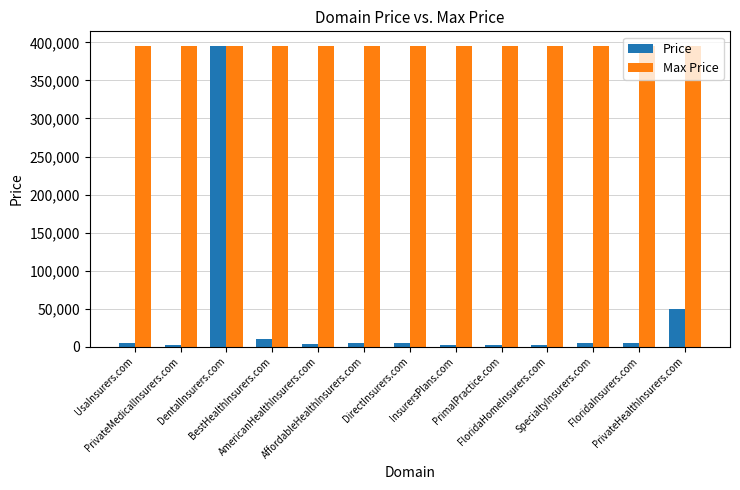

List the series in order of their overall mean, lowest first.

Price, Max Price